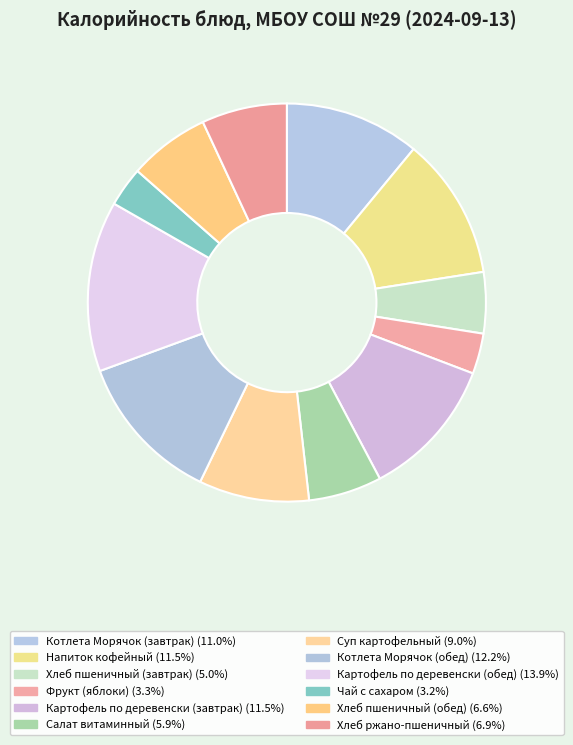

To the nearest percent, what portion does Котлета Морячок (обед) represent?

12%